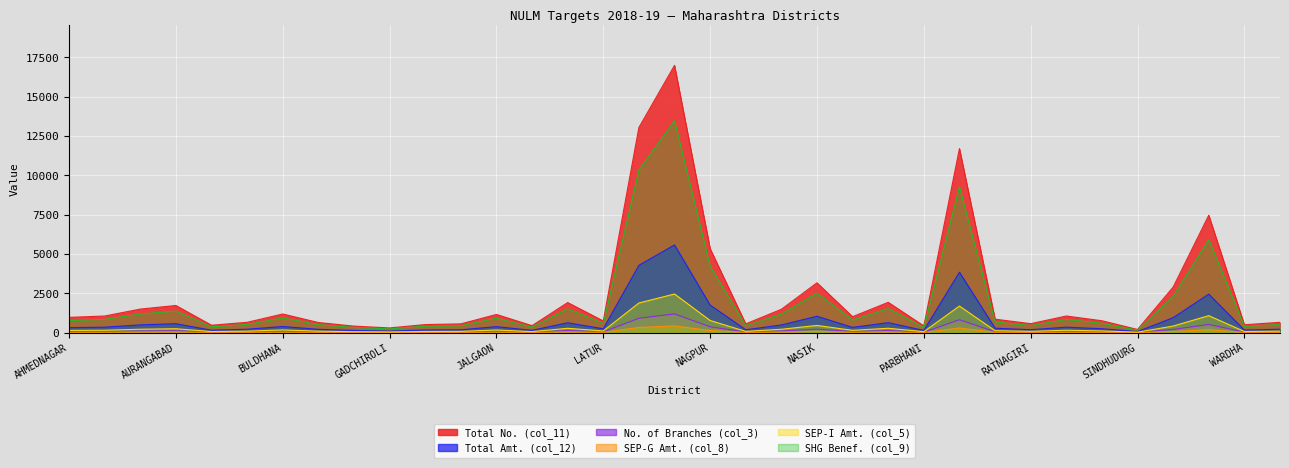

In Total No. (col_11), how many points are higher than both neighbors (excluding endpoints)?

10